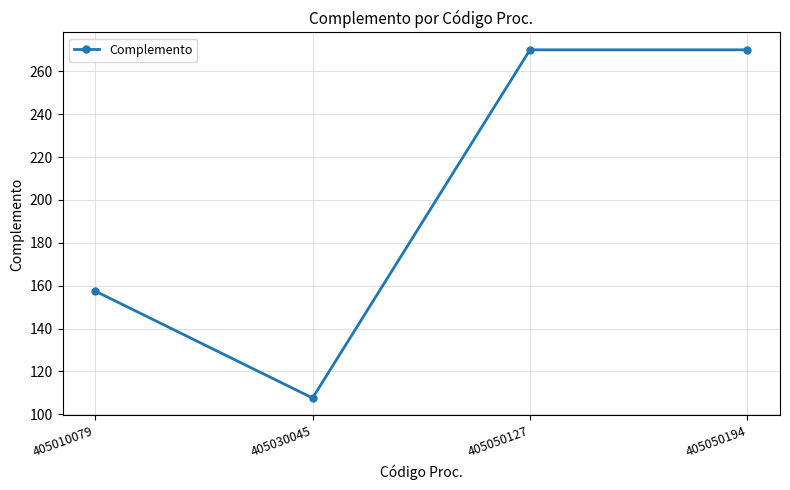

Approximately how many times larger is the value at 405010079 compared to 405030045?

1.5